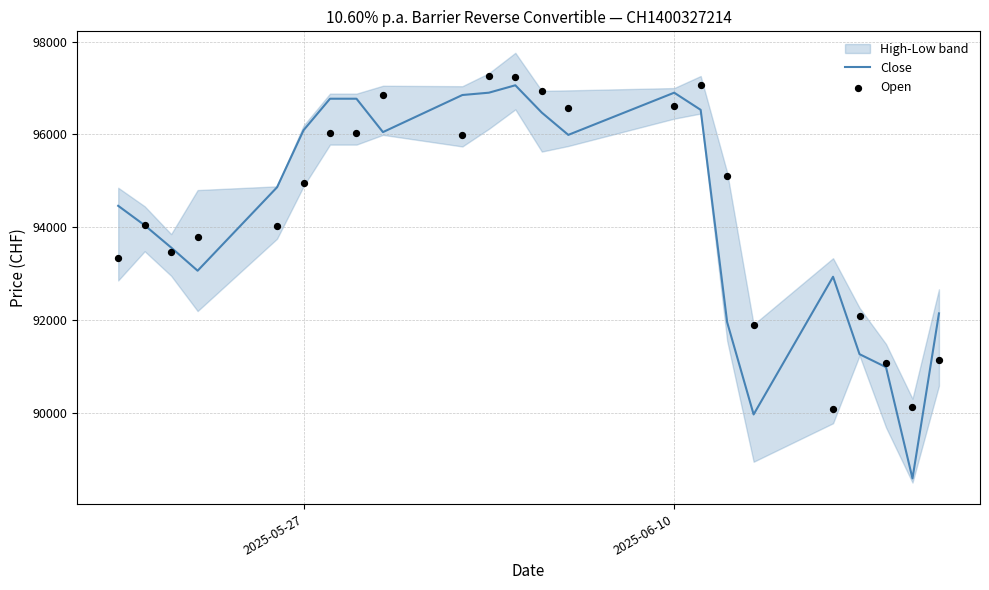

Which series has the largest total across all categories?

Open